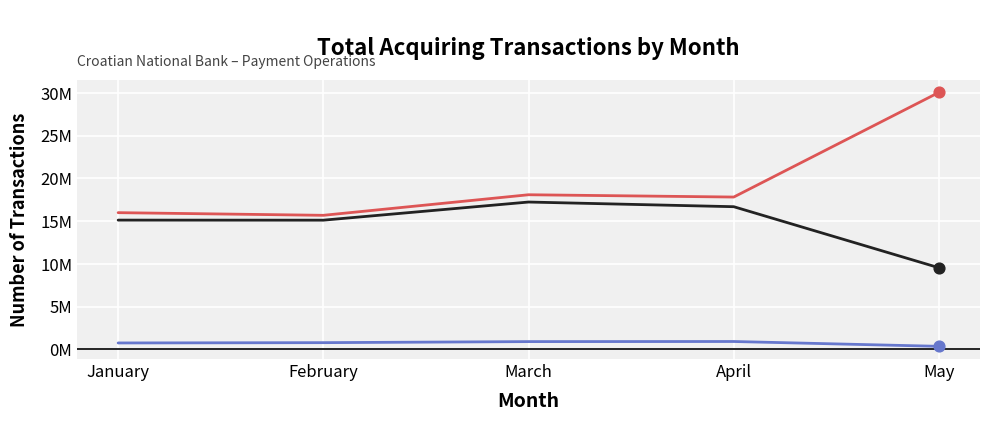

Is this an area chart (filled region under the line)?

No